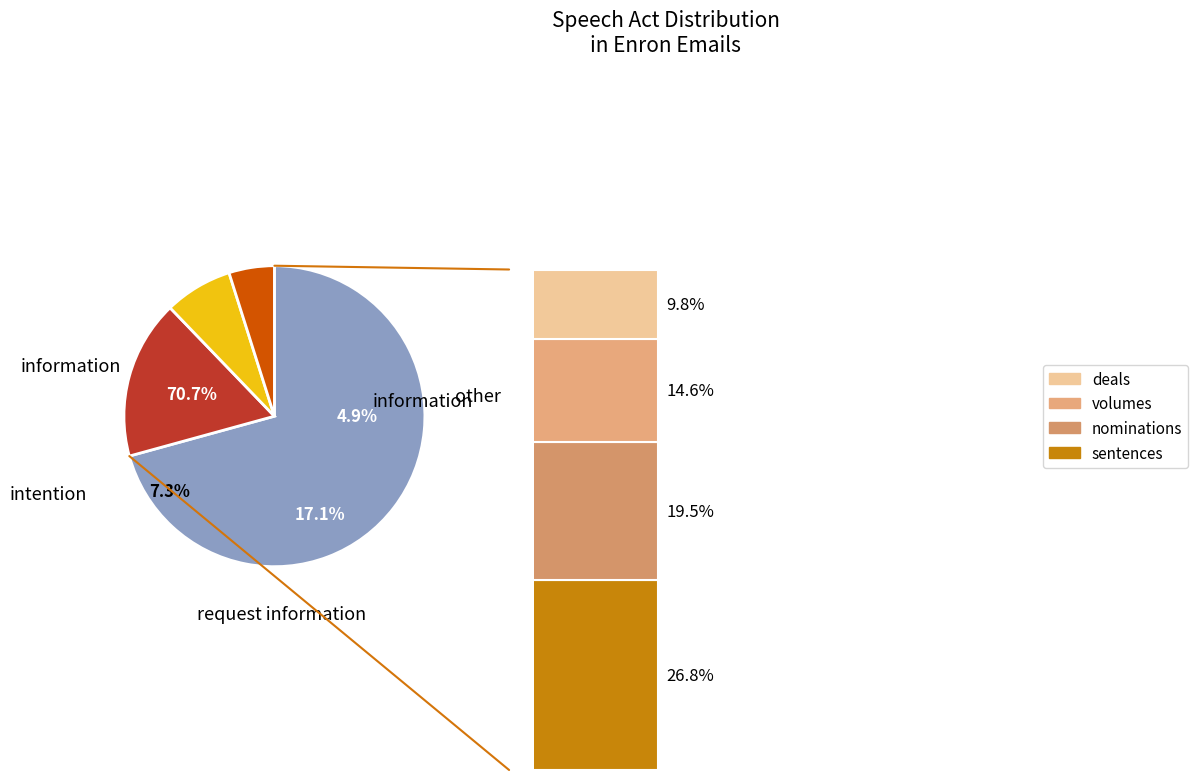

What is the ratio of the value at intention to the value at other?

1.5